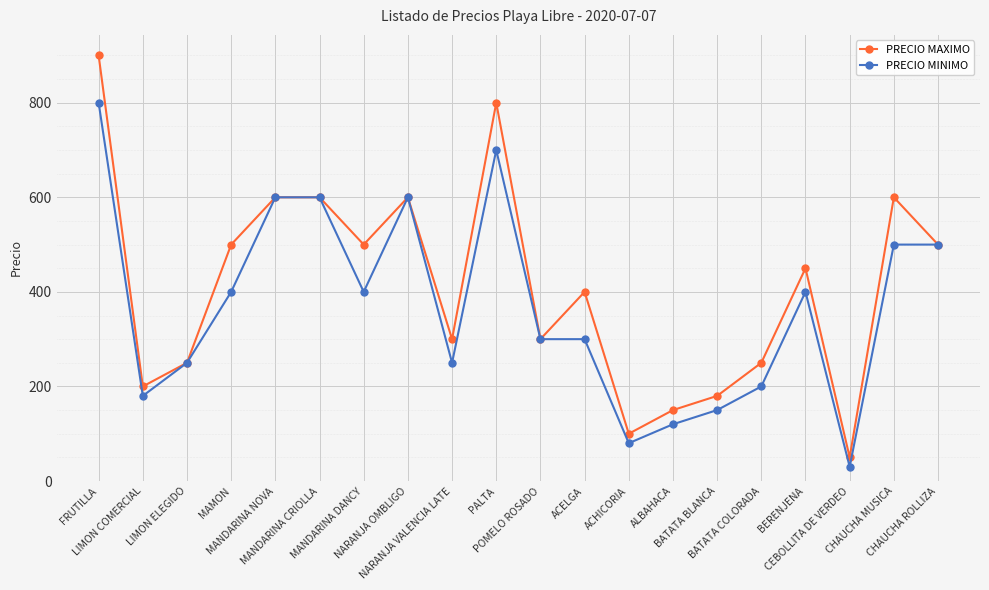

What position from the right is CHAUCHA MUSICA?

2